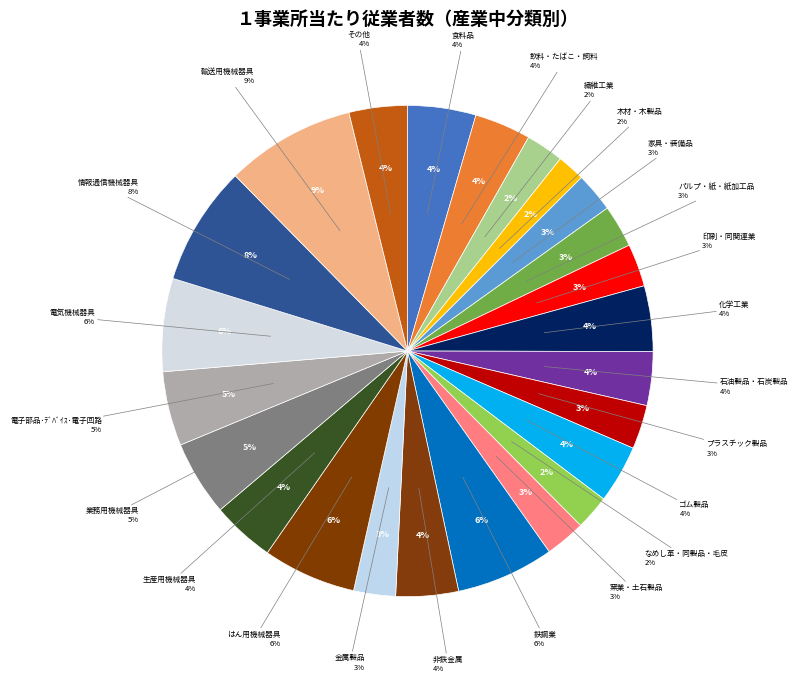

Is it true that 生産用機械器具 is 4% of the pie?

True